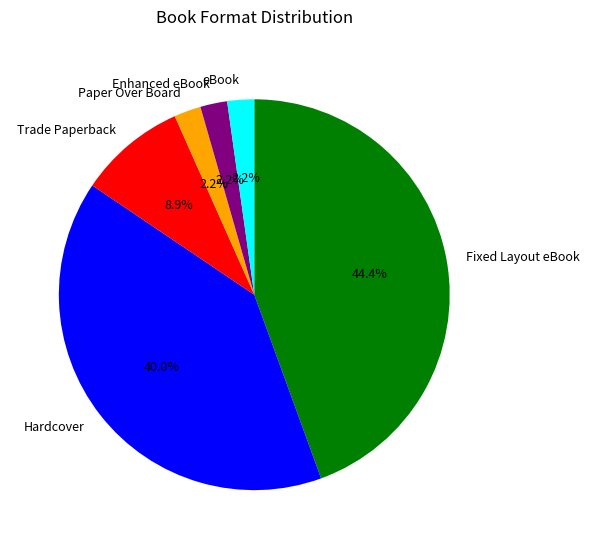

Does any single category account for the majority?

No